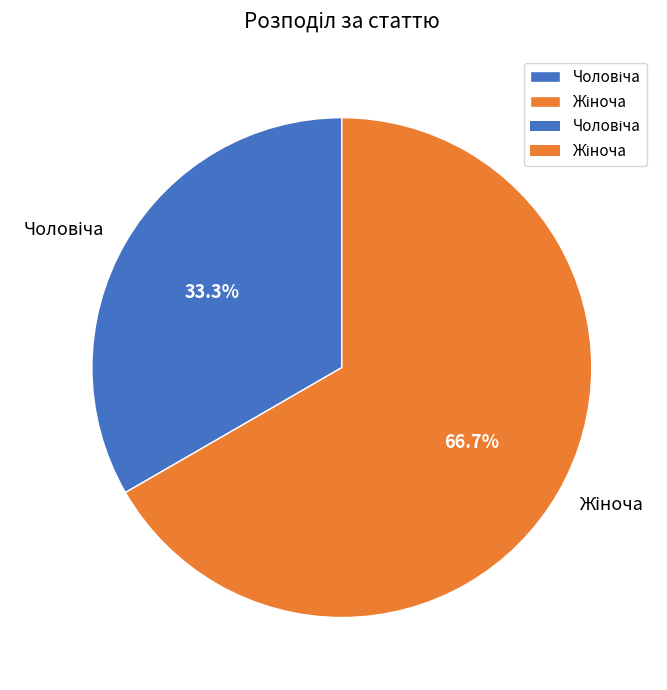

Is there a majority slice in this chart?

Yes